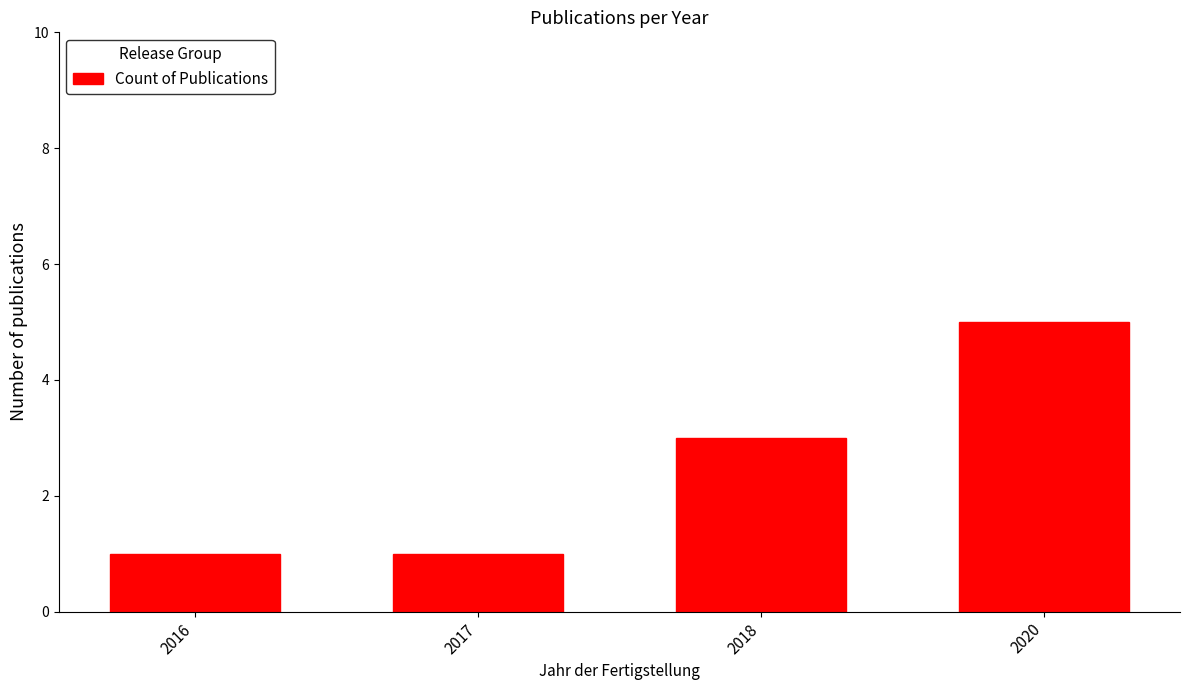

True or false: the data shows 1 at 2016.

True